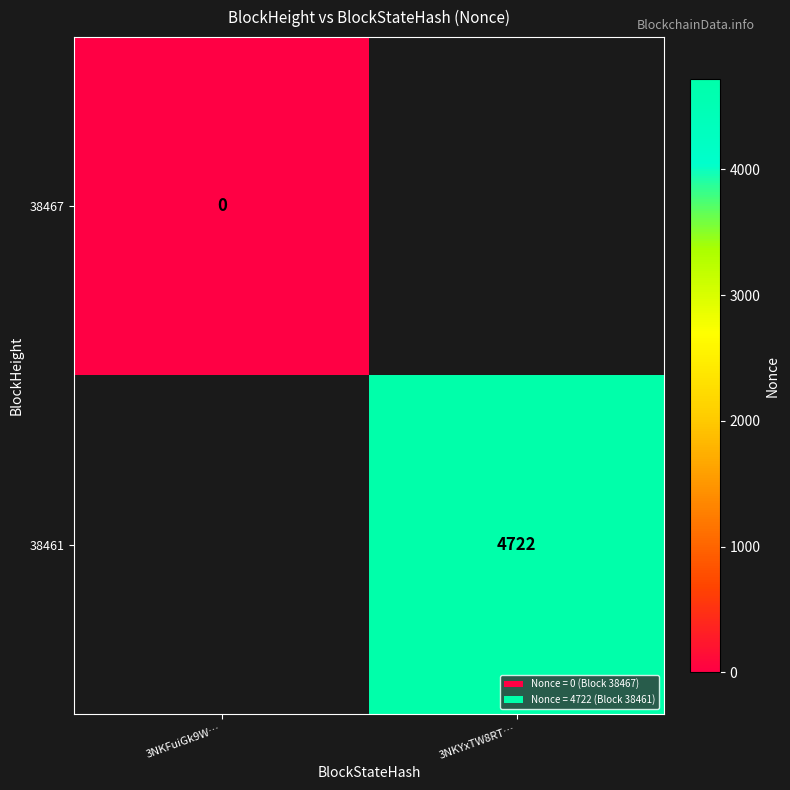

Is the value of 38461 at 3NKYxTW8RT… greater than the value of 38467 at 3NKFuiGk9W…?

Yes